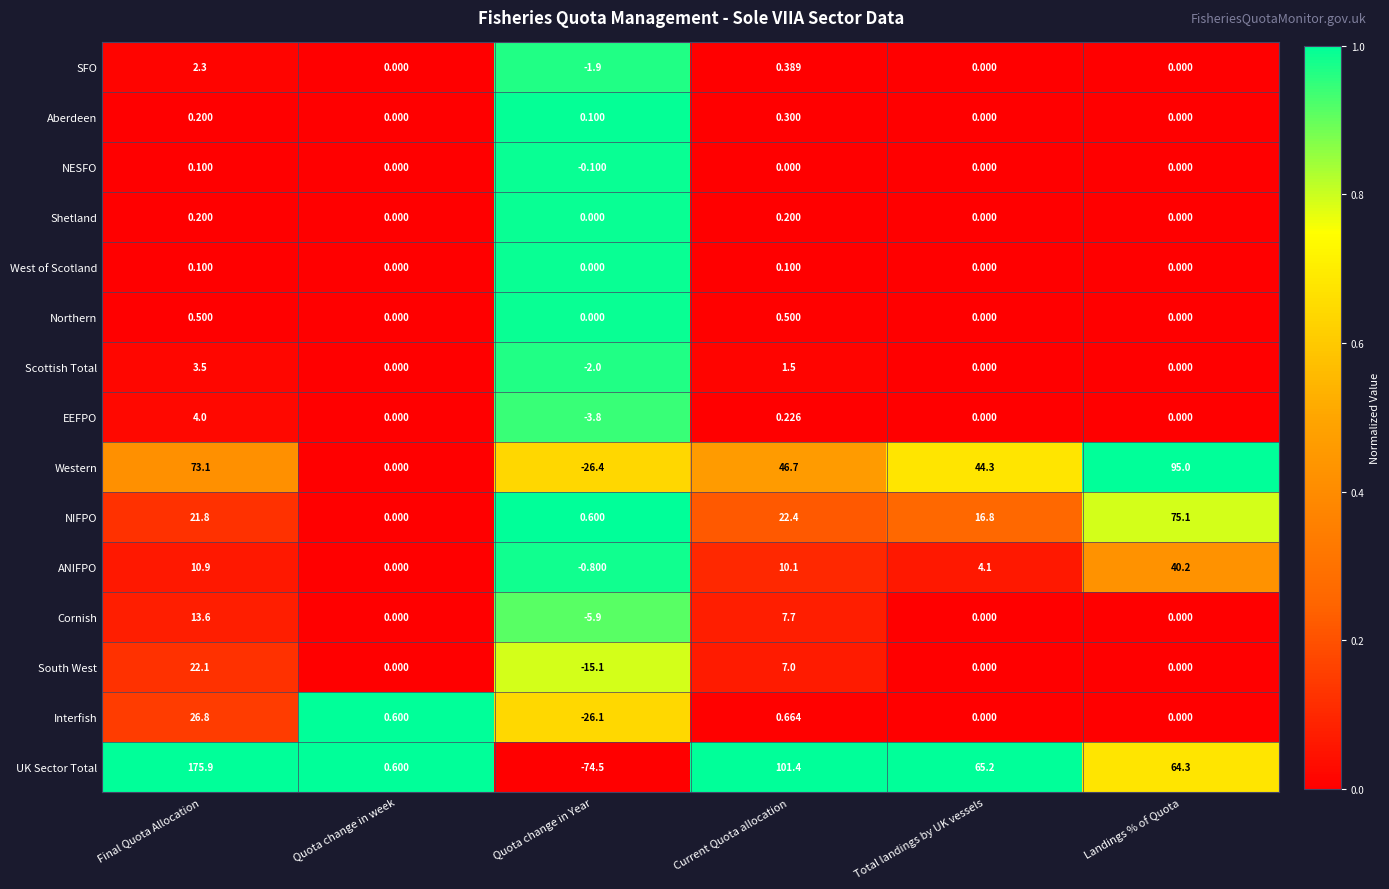

Rank the series at Current Quota allocation from lowest to highest value.

NESFO, West of Scotland, Shetland, EEFPO, Aberdeen, SFO, Northern, Interfish, Scottish Total, South West, Cornish, ANIFPO, NIFPO, Western, UK Sector Total